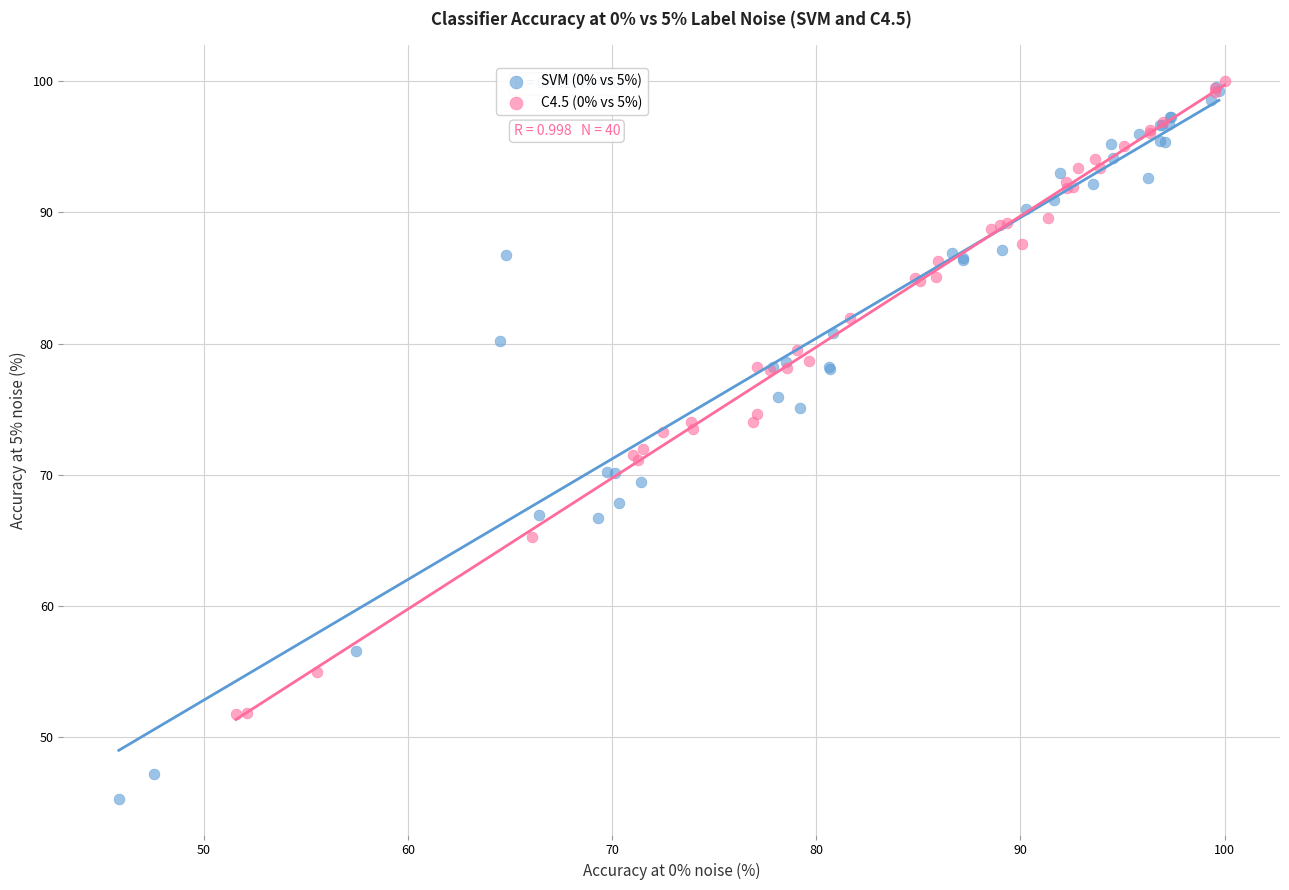

Which series has the largest Y range (max minus min)?

SVM (0% vs 5%)